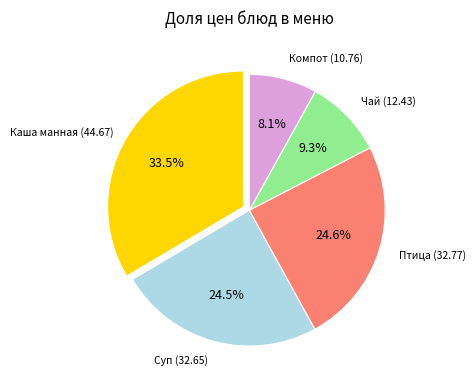

Does any single category account for the majority?

No